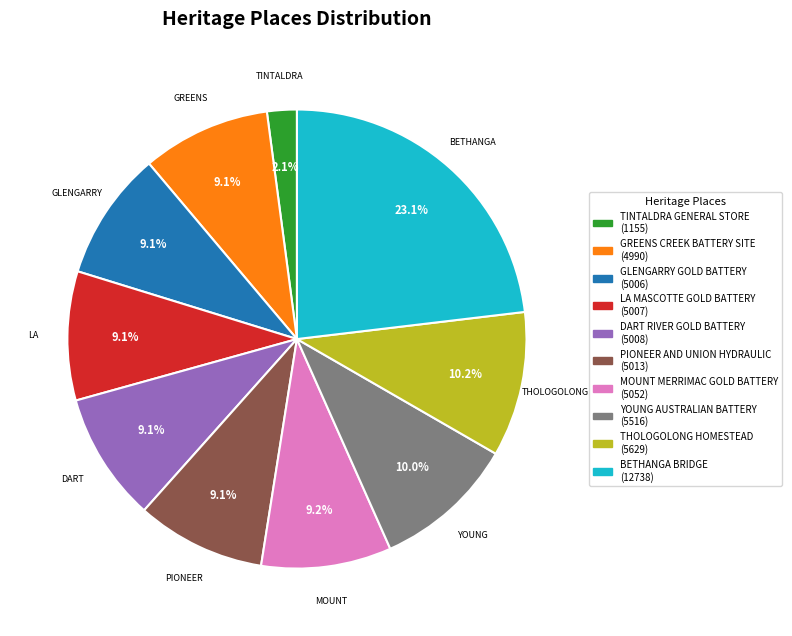

How many slices are in this pie chart?

10